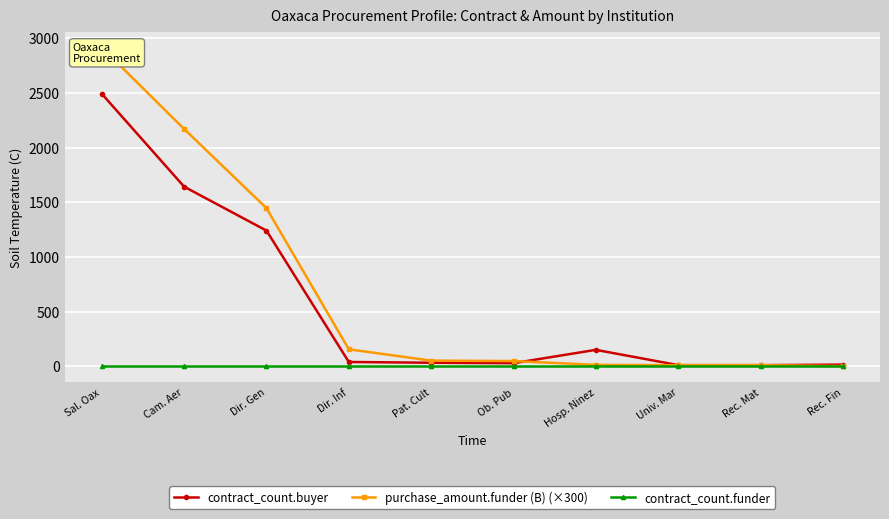

List the series in order of their overall mean, highest first.

purchase_amount.funder (B) (×300), contract_count.buyer, contract_count.funder